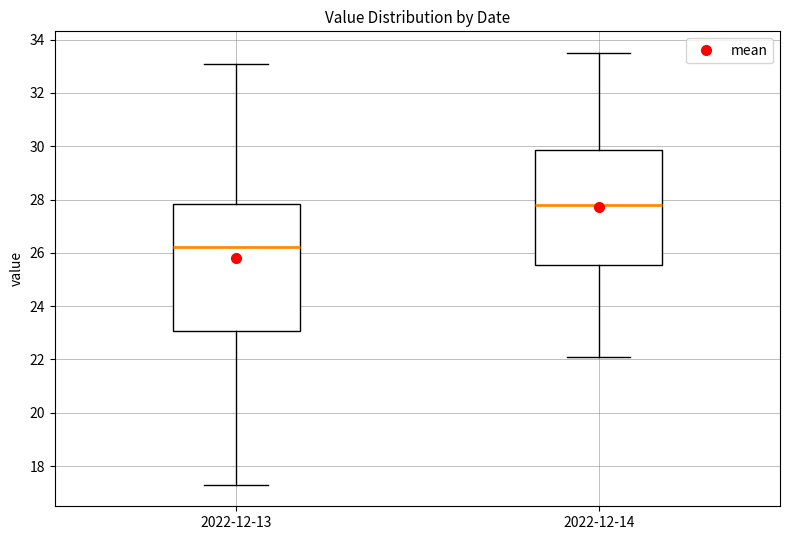

Comparing the boxes themselves (not the whiskers), which one is the tallest?

2022-12-13